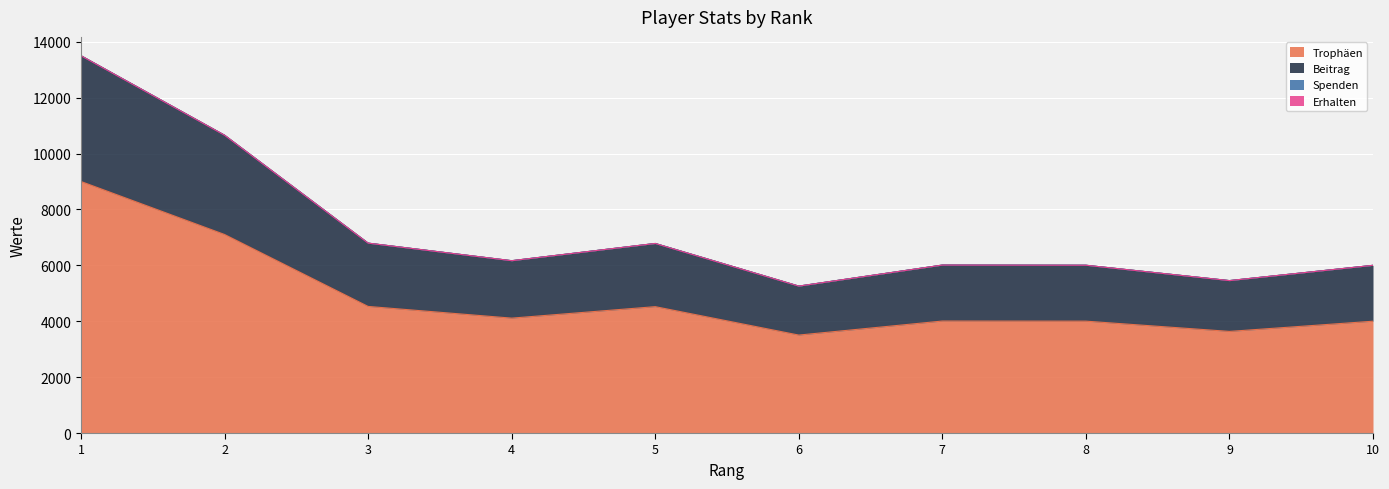

What is the difference between the maximum and minimum values in the Trophäen series?

5495